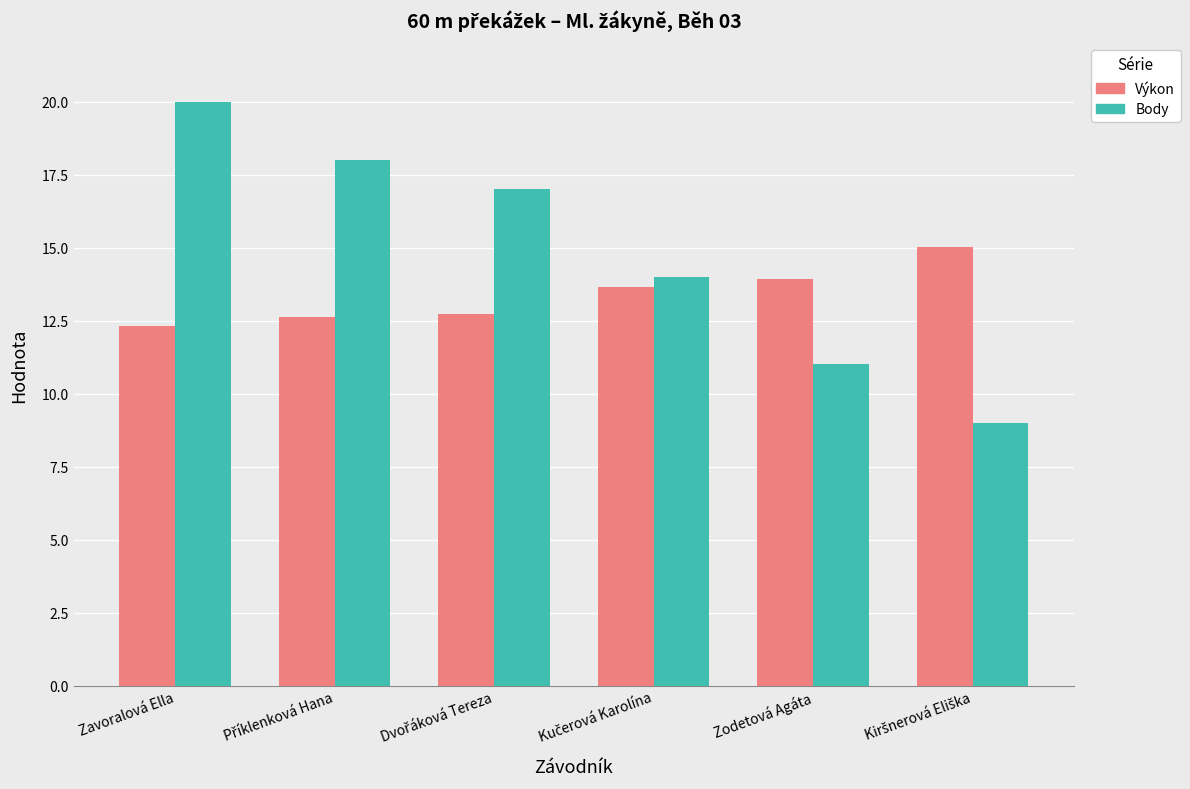

At which category is the sum across all series the highest?

Zavoralová Ella